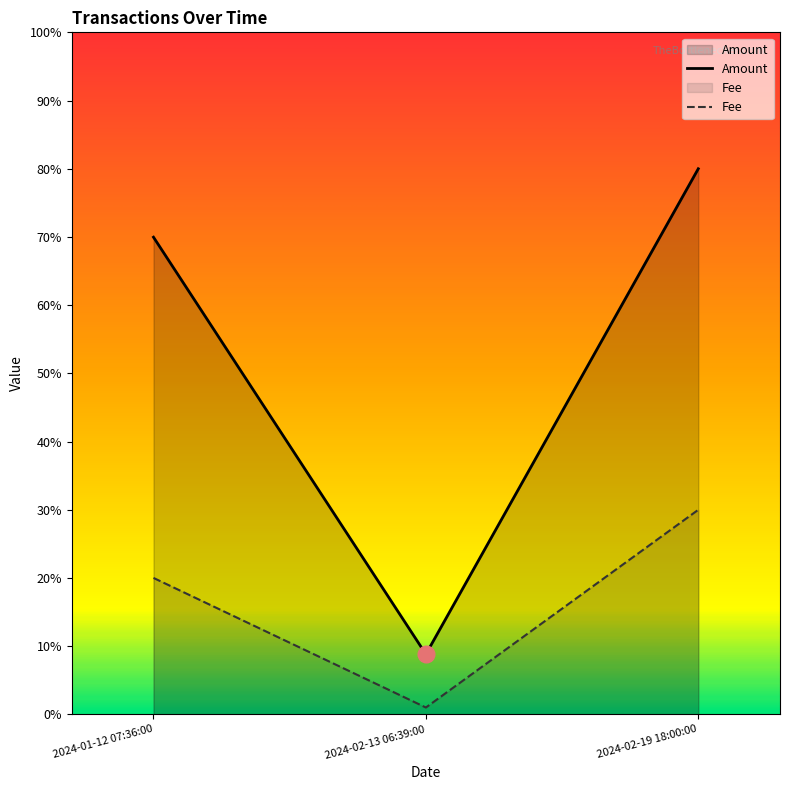

Reading left to right, transcribe all the data shown in this chart.

Amount: 2024-01-12 07:36:00=70.0	2024-02-13 06:39:00=8.8	2024-02-19 18:00:00=80.0
Fee: 2024-01-12 07:36:00=20.0	2024-02-13 06:39:00=1.0	2024-02-19 18:00:00=30.0